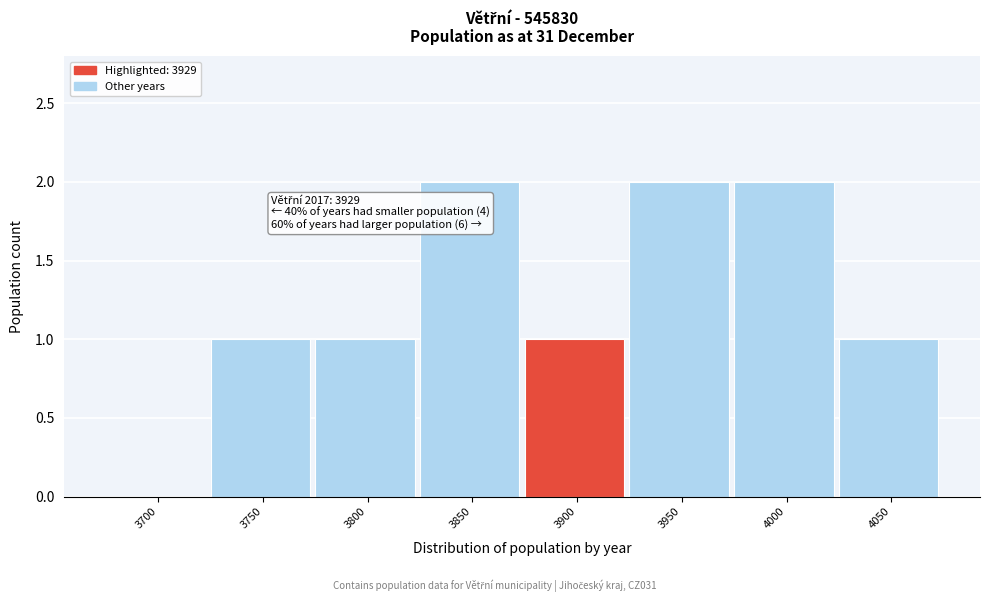

Reading left to right, what are all the values shown in this chart?

3700=0	3750=1	3800=1	3850=2	3900=1	3950=2	4000=2	4050=1